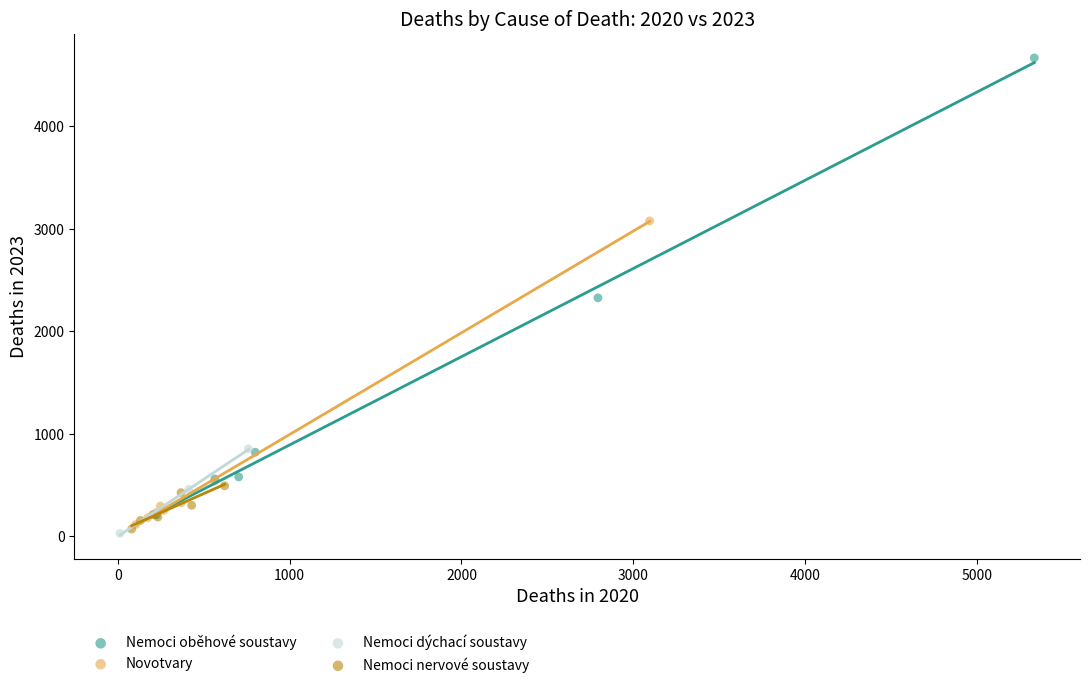

Which series has the largest Y range (max minus min)?

Nemoci oběhové soustavy